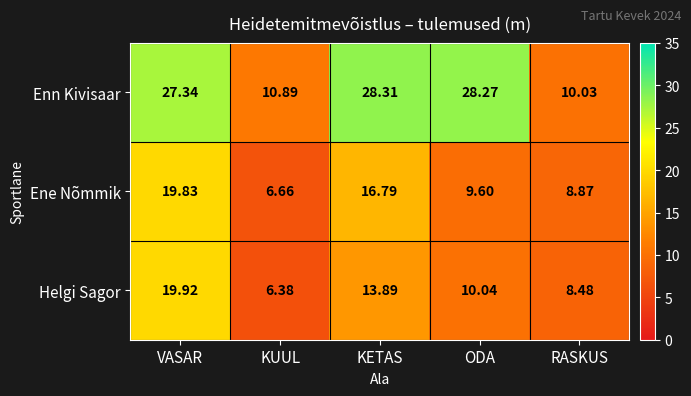

How many data points in Ene Nõmmik are less than 9?

2